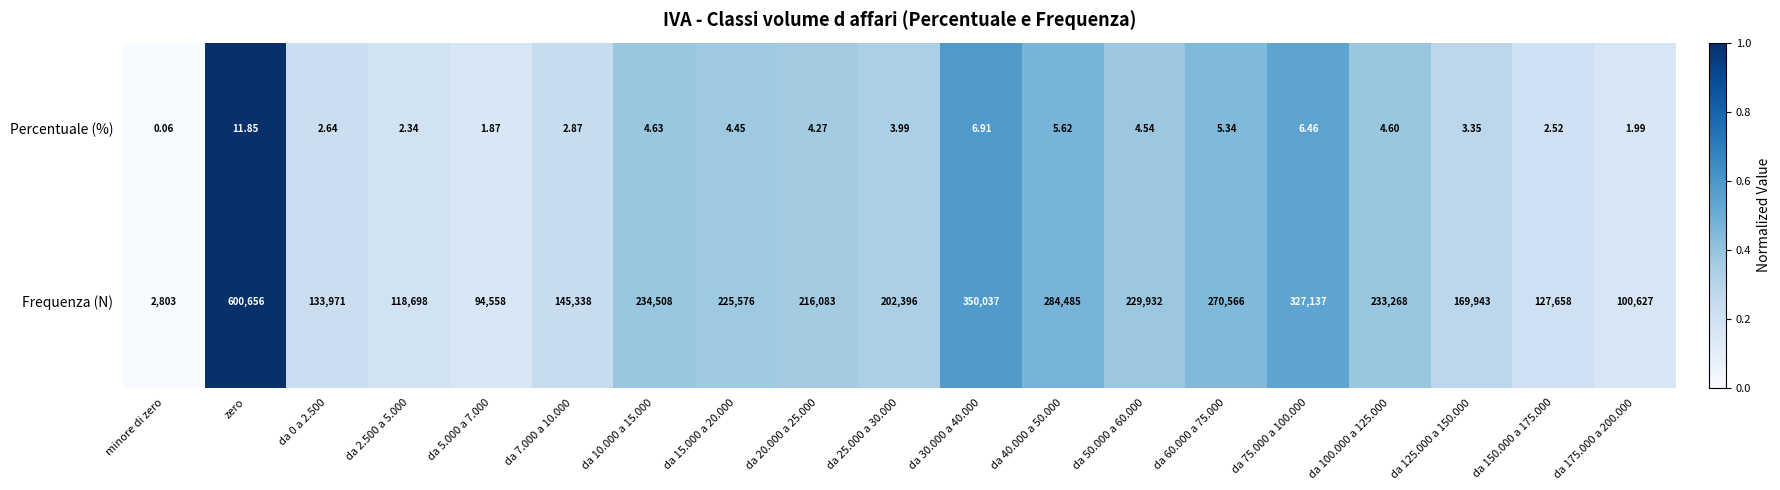

Count the number of categories in the chart.

19